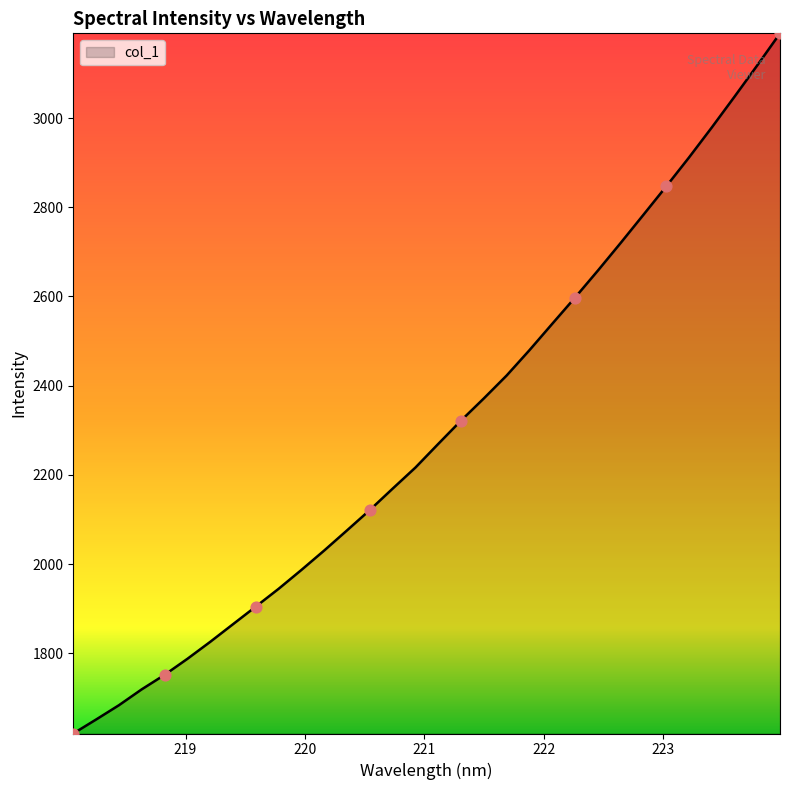

What is the smallest value displayed?

1620.2